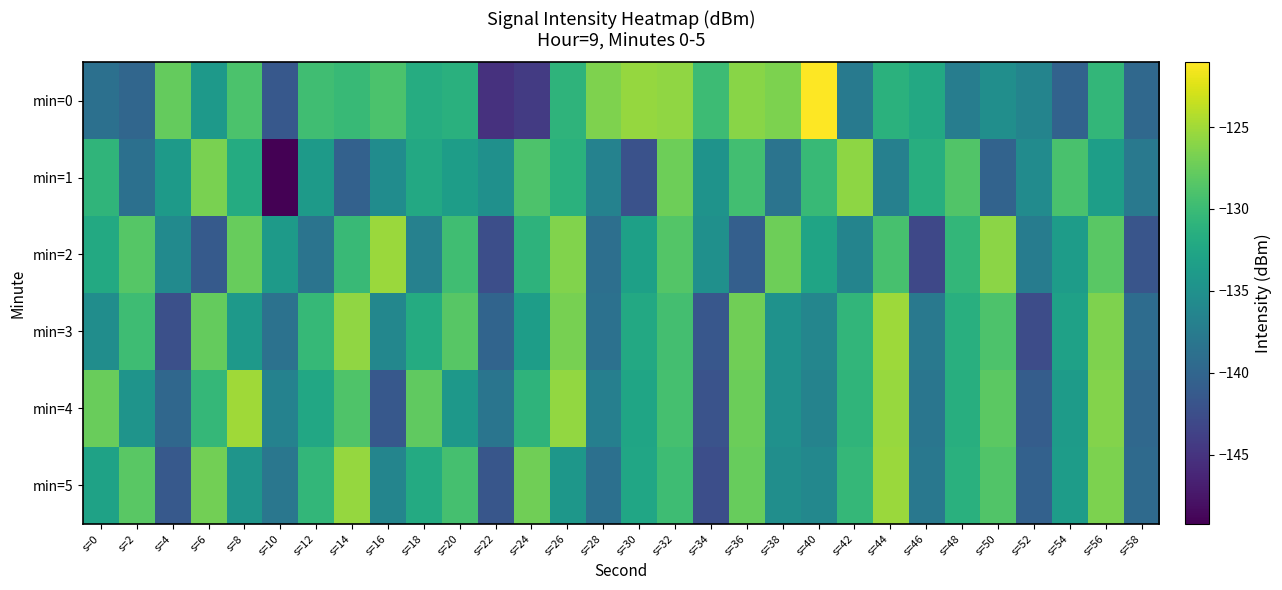

Which series has the largest range (max minus min)?

min=0